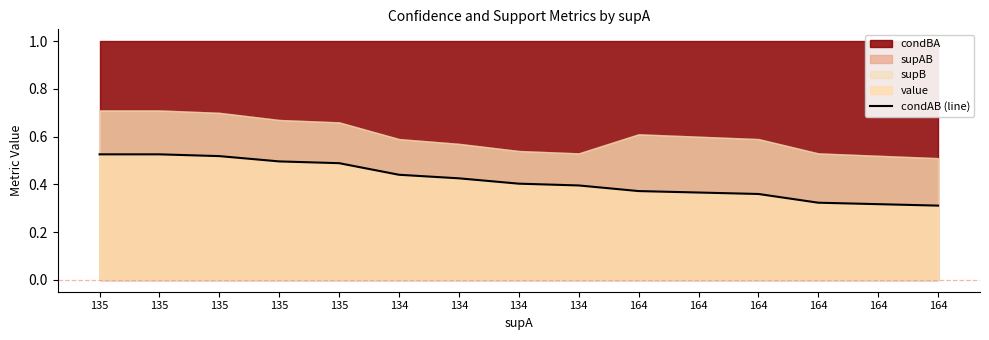

At which category does the chart reach its peak across all series?

135